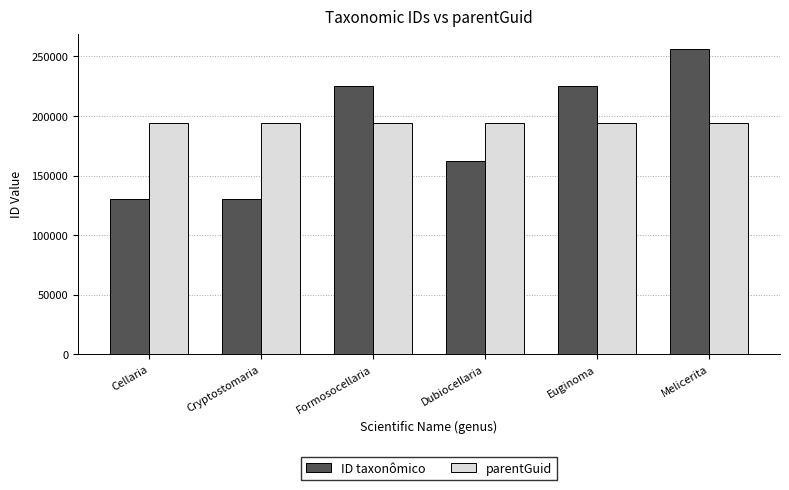

Does the chart contain any negative values?

No